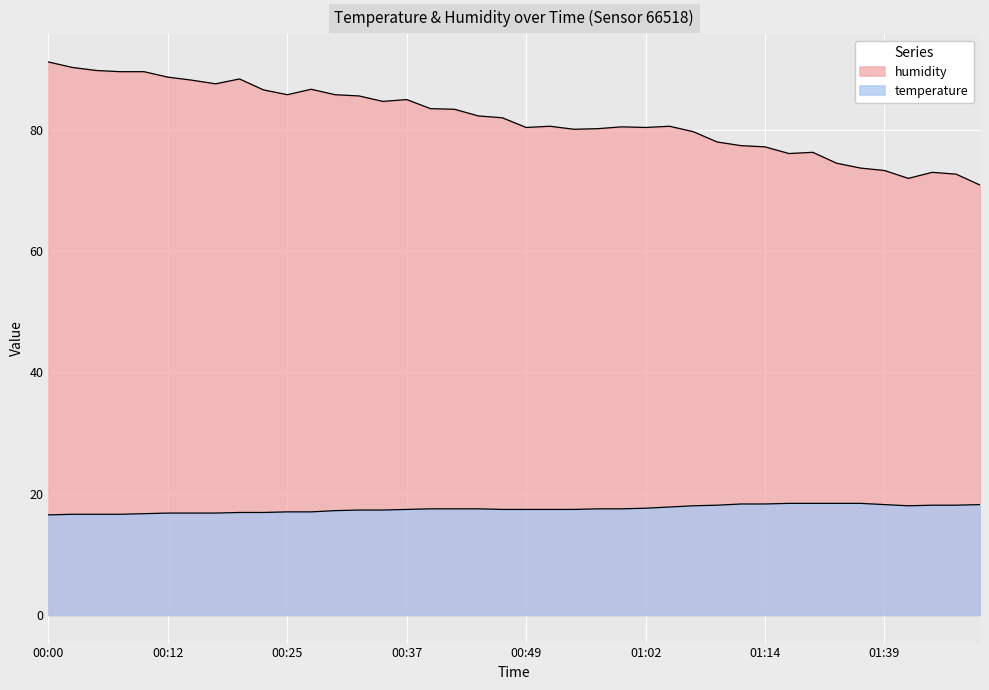

True or false: humidity has more than 1 points higher than both neighbors.

True